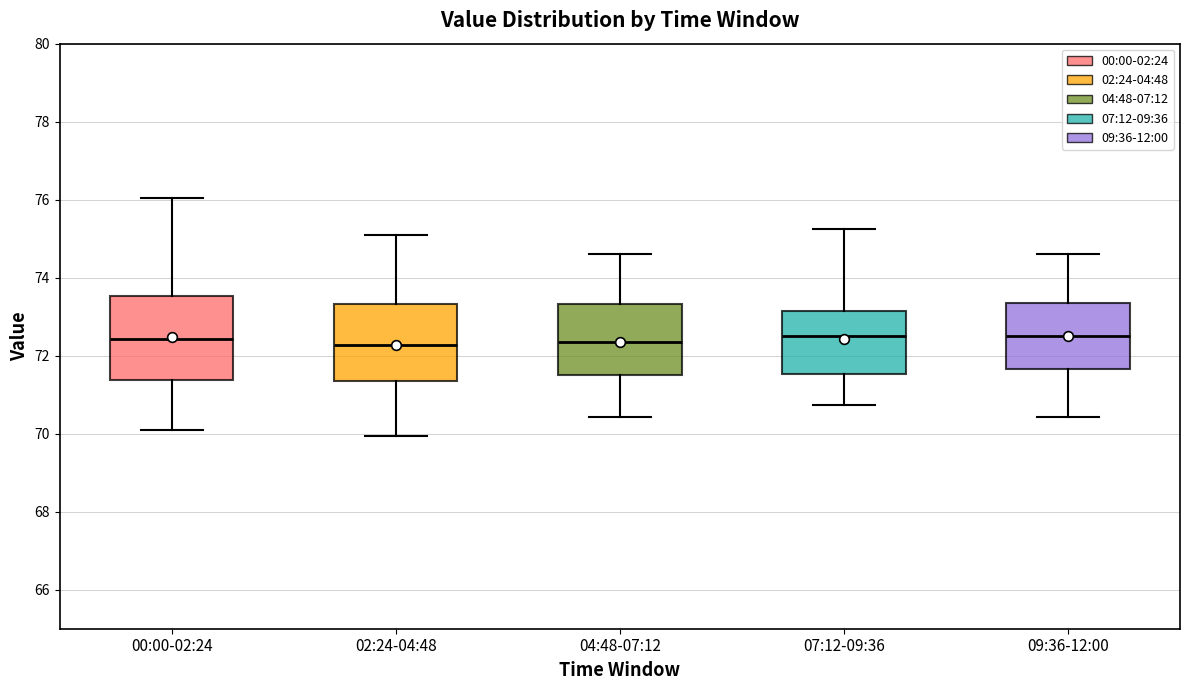

Where is the upper edge of the box for 04:48-07:12 on the y-axis? The values are not printed on the chart, so give them approximately, as read against the axis.

73.4